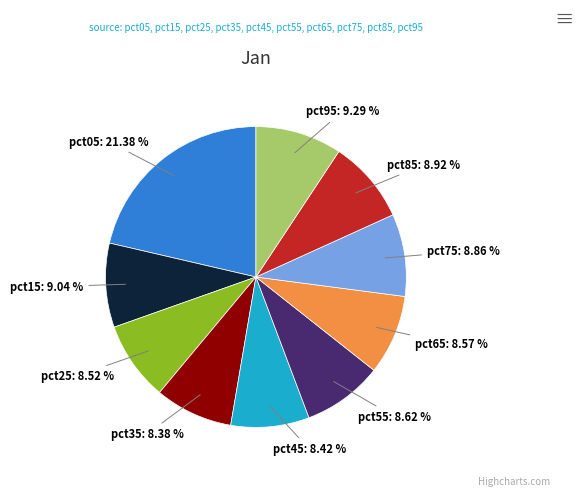

To the nearest percent, what is the difference between the largest and smallest slice percentages?

13%